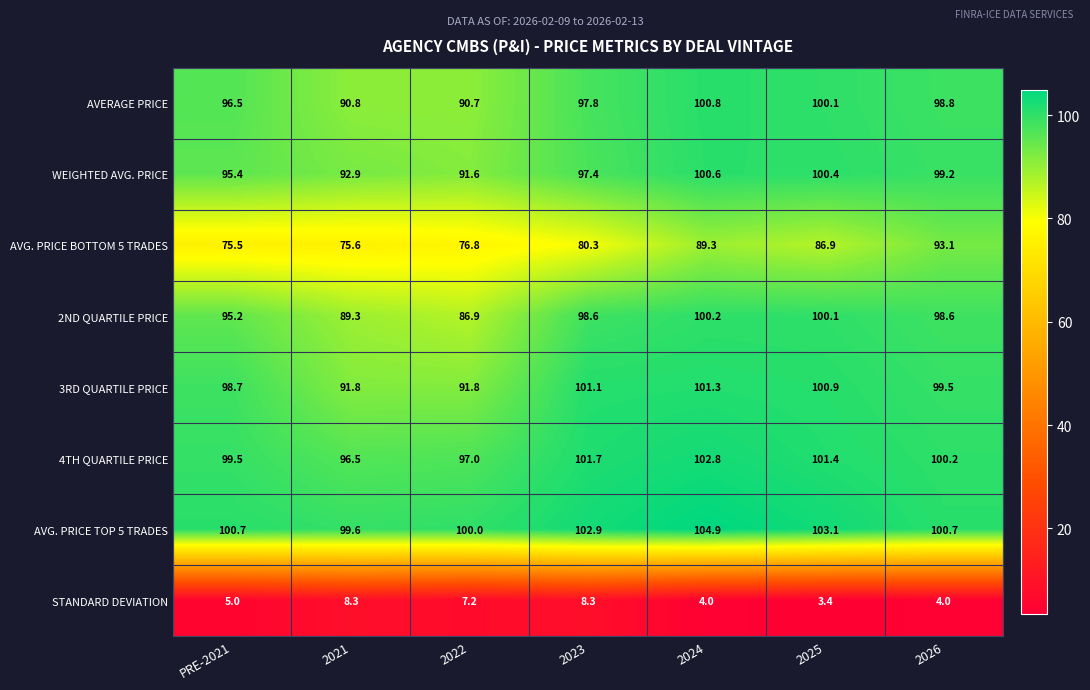

What is the approximate value of AVERAGE PRICE at 2022?

90.7